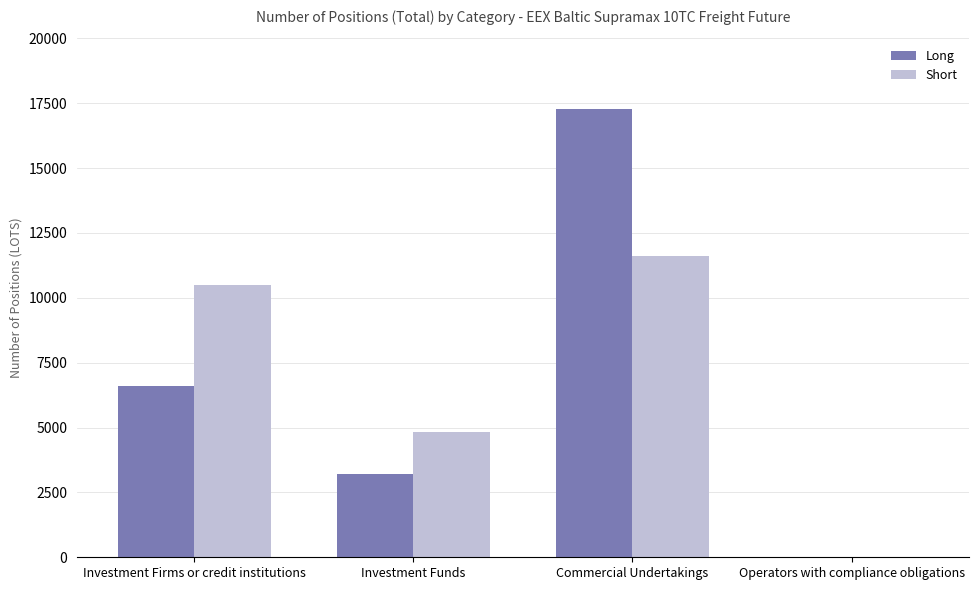

Are the bars horizontal?

No